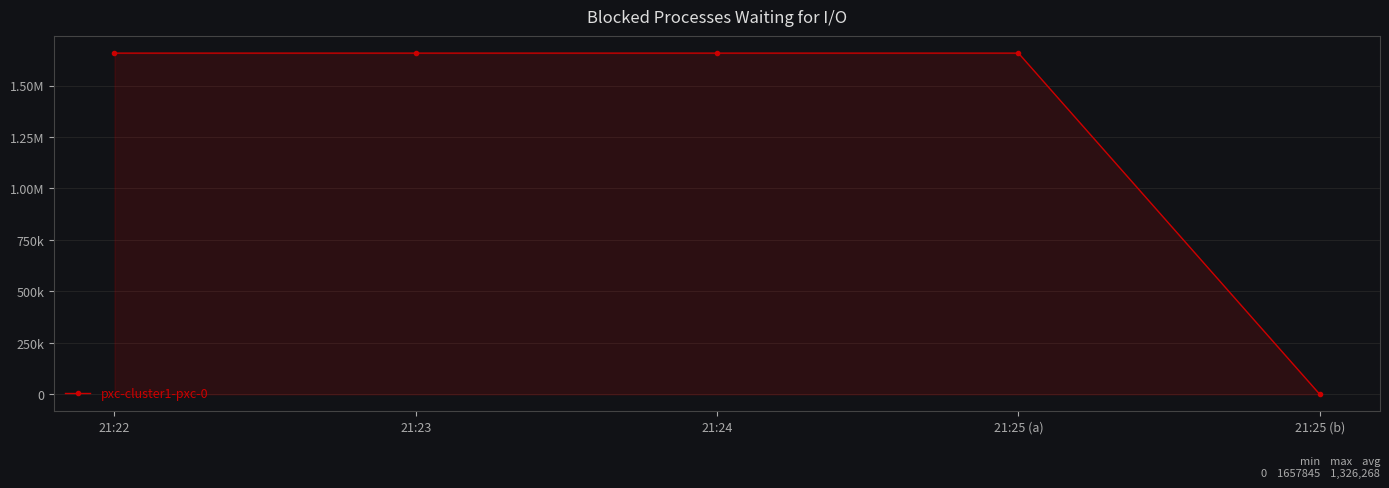

Does the chart have visible grid lines?

Yes